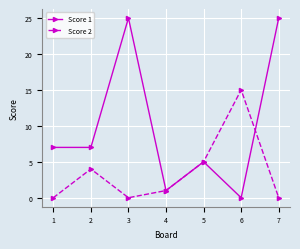

True or false: Score 1 has a value of 25 at 3.

True